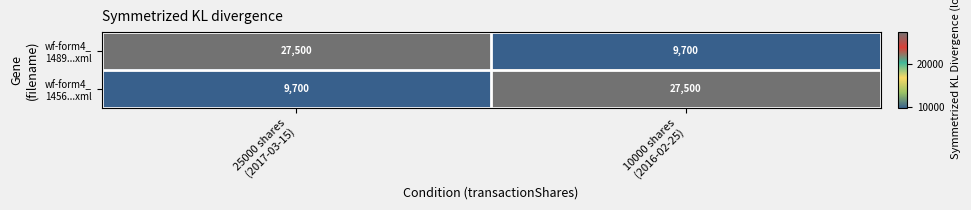

What is the maximum value shown in the chart?

27500